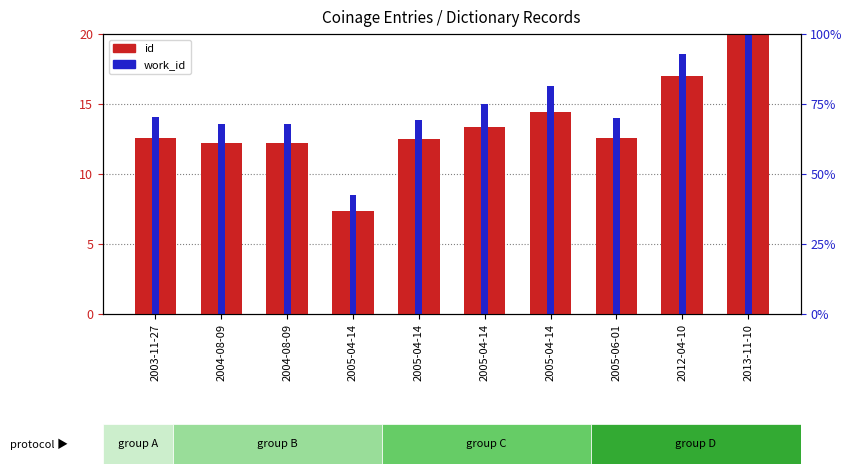

Which has a higher value, 2005-06-01 or 2003-11-27?

2003-11-27